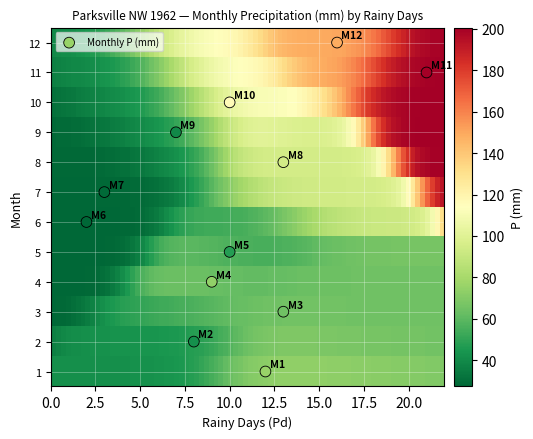

What is the range of X values (max minus min)?

19